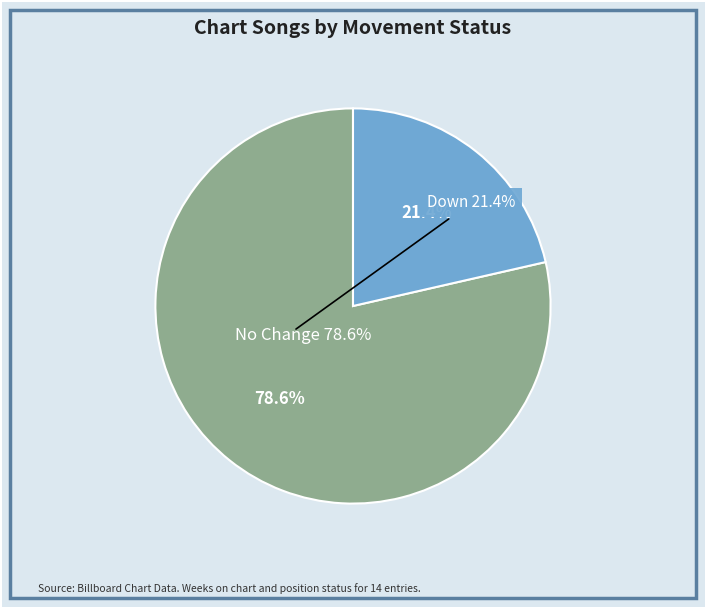

Do - and down together represent more than half of the pie?

Yes